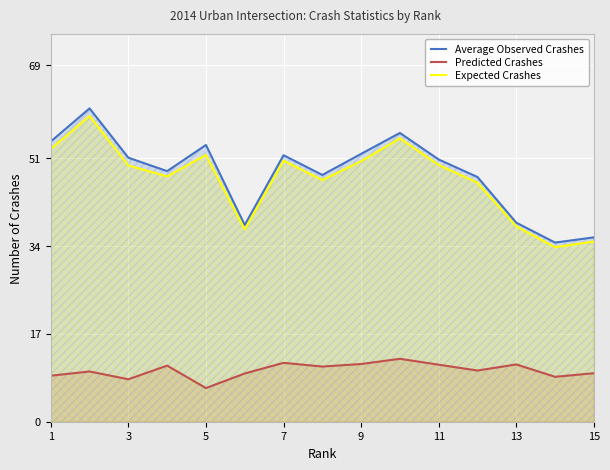

What are all the series names shown in the legend?

Average Observed Crashes, Predicted Crashes, Expected Crashes